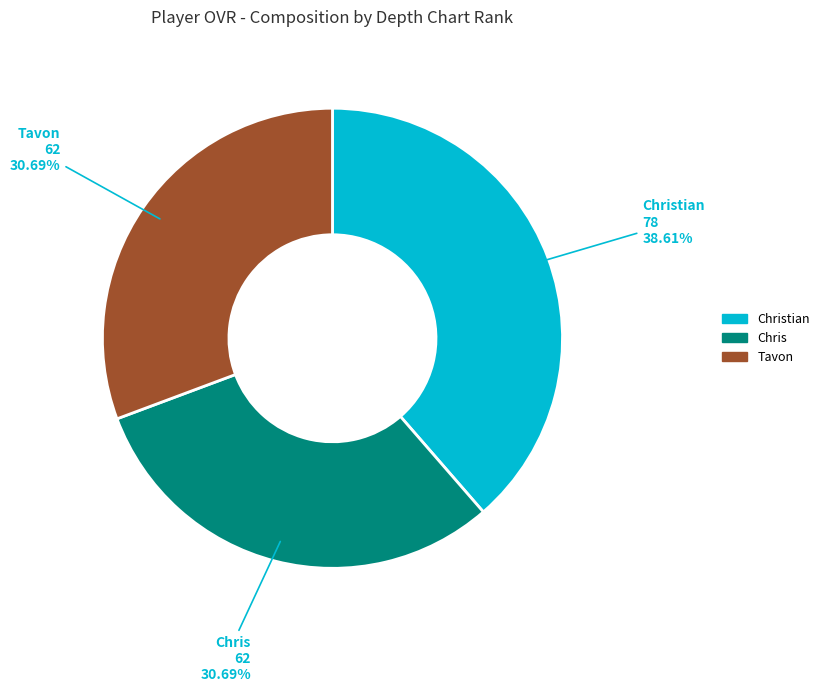

What is the ratio of the value at Christian to the value at Chris?

1.3